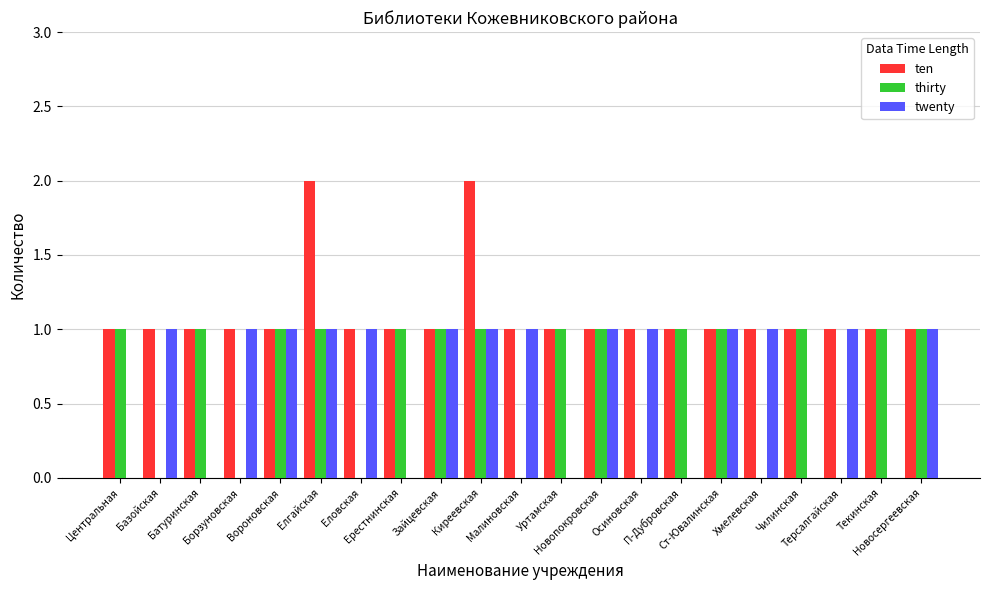

What are all the series names shown in the legend?

ten, thirty, twenty